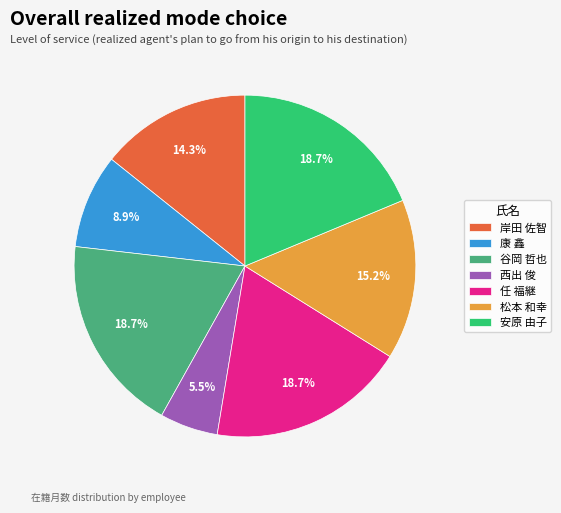

Between 康 鑫 and 谷岡 哲也, which is larger?

谷岡 哲也